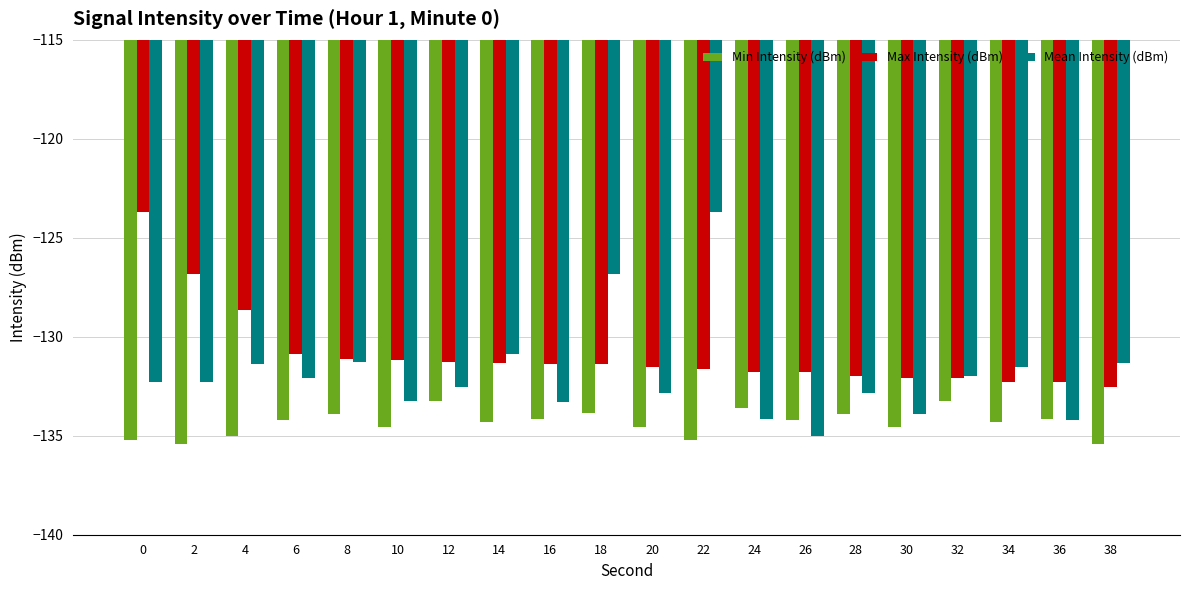

What is the spread (max minus min) of values at 20?

3.0